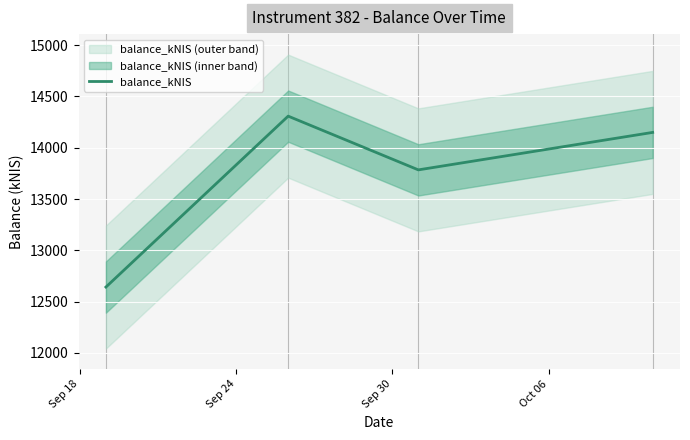

How many points are lower than both their immediate neighbors (excluding endpoints)?

1